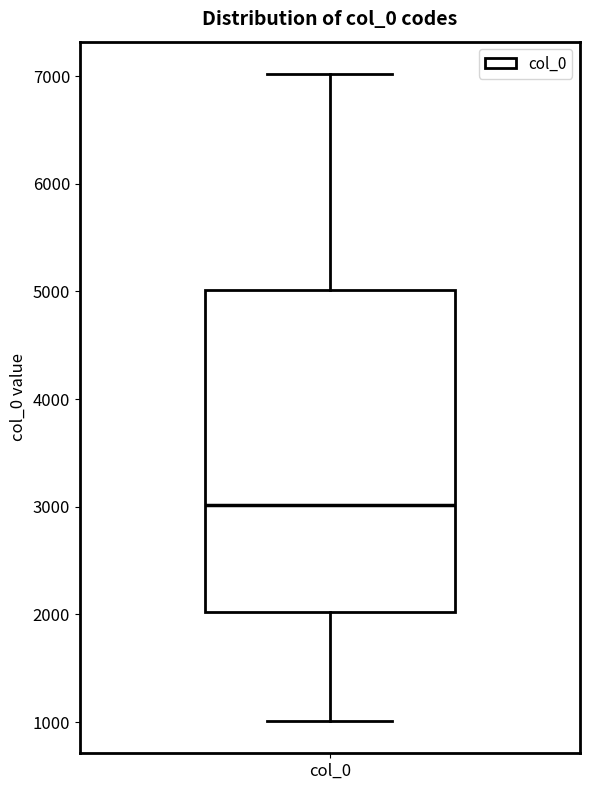

Read this box plot against the y-axis: the position of the median line, the range covered by the box, and the ends of both whiskers. The values are not printed on the chart, so give them approximately, as read against the axis.

median 3000, box 2000 to 5000, whiskers 1000 to 7000